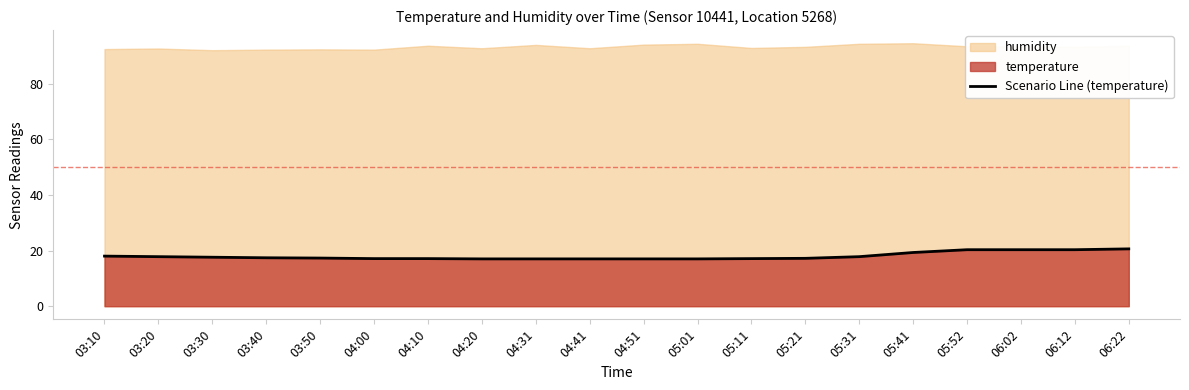

What is the label of the 11th point from the left?

04:51